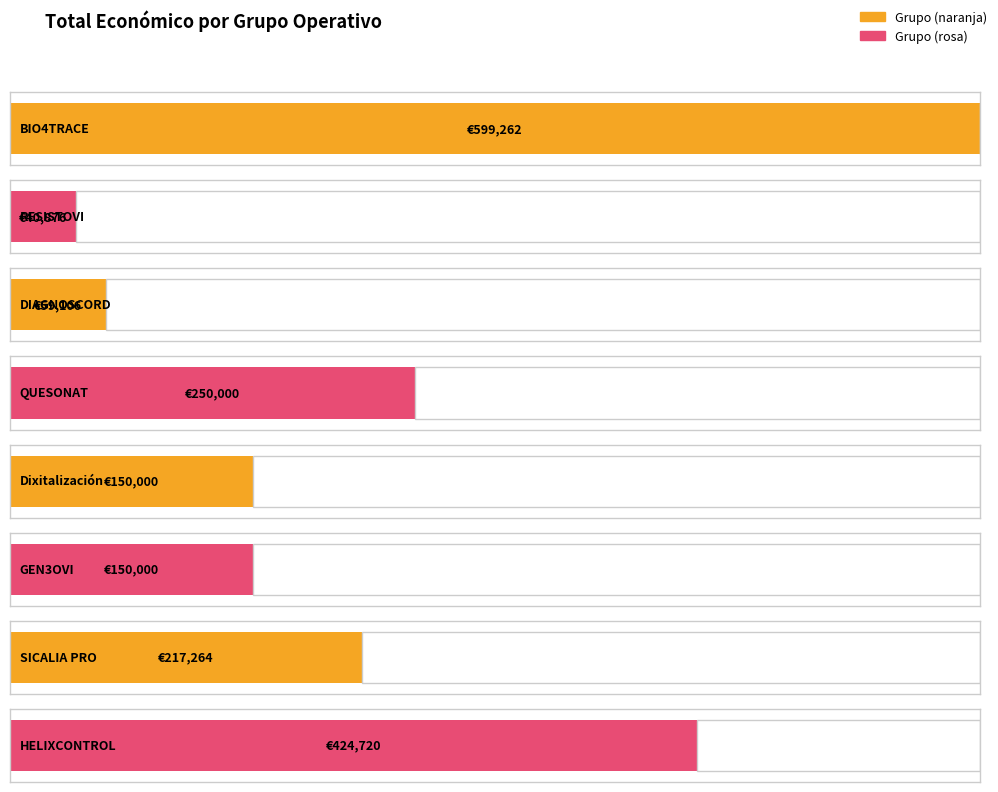

Between HELIXCONTROL and SICALIA PRO, which is larger?

HELIXCONTROL